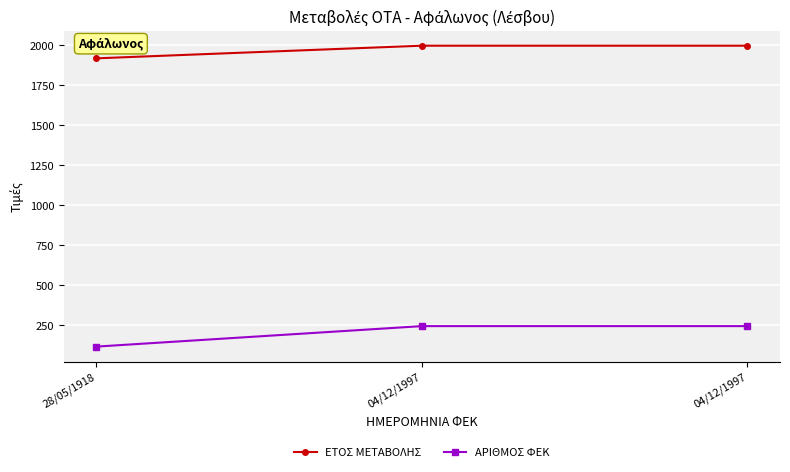

What is the average value of the ΕΤΟΣ ΜΕΤΑΒΟΛΗΣ series?

1971